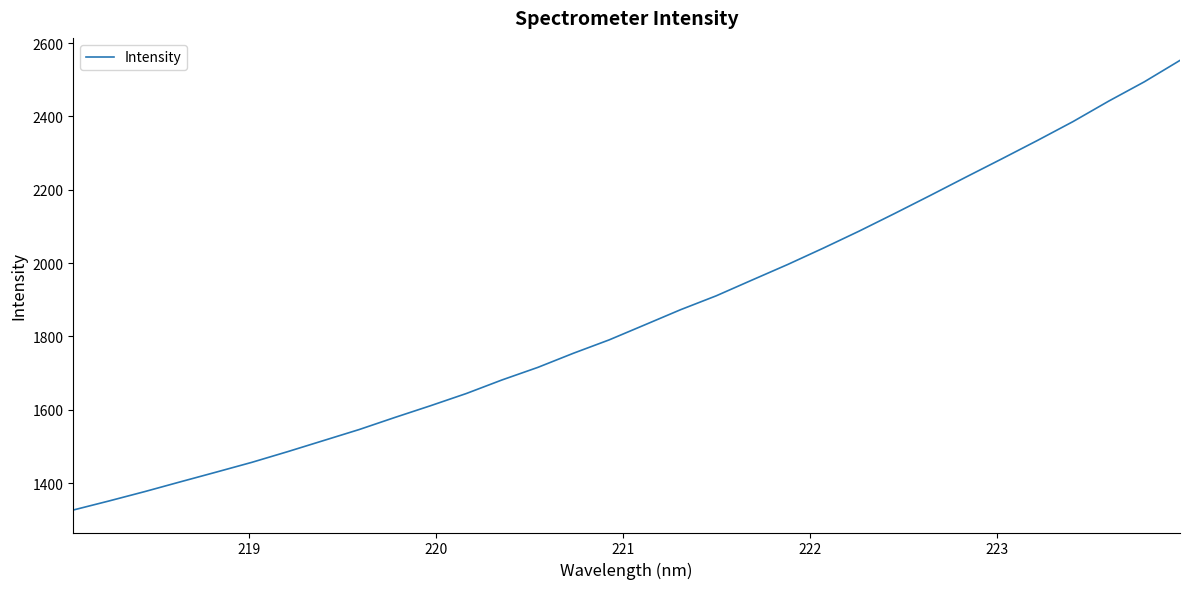

What is the difference between the maximum and minimum values?

1225.9